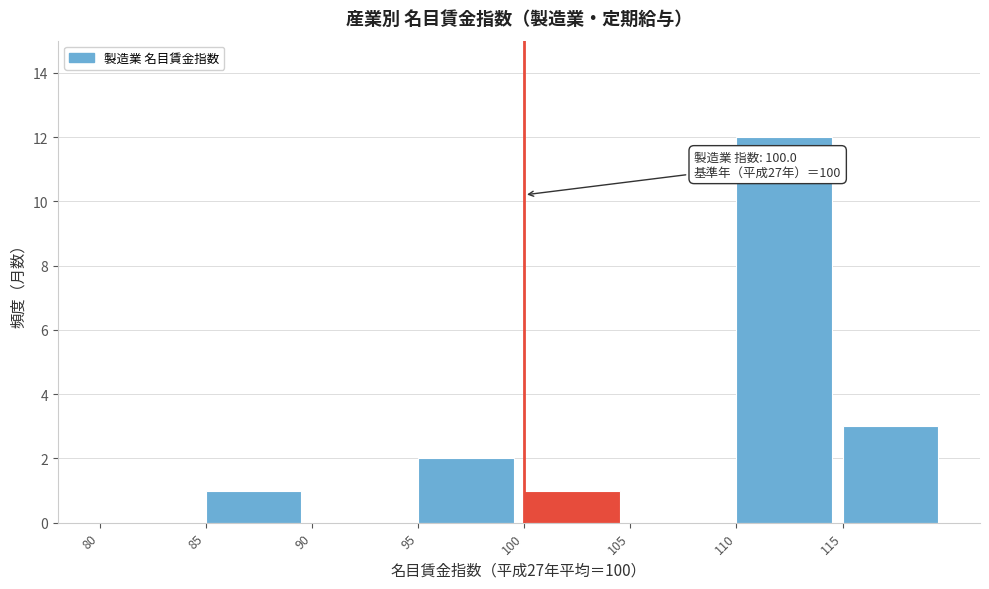

Which range on the x-axis has the tallest bar?

110 to 115